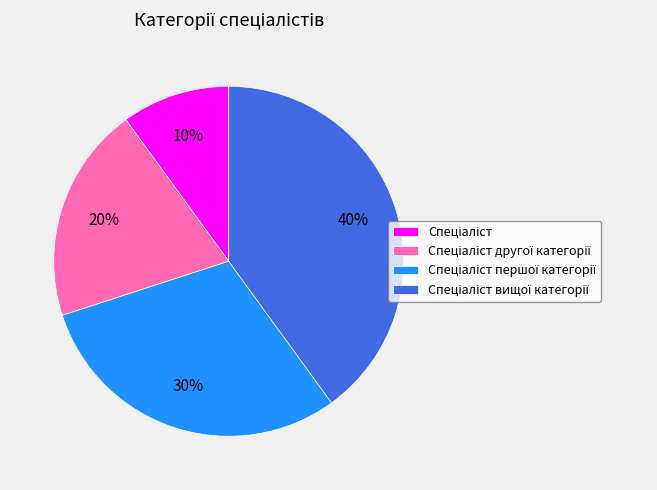

To the nearest percent, what is the difference between the largest and smallest slice percentages?

30%